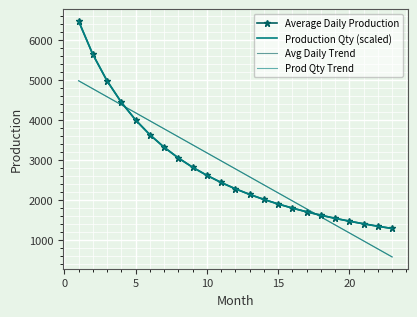

How many values in the Prod Qty Trend series exceed 2786?

12